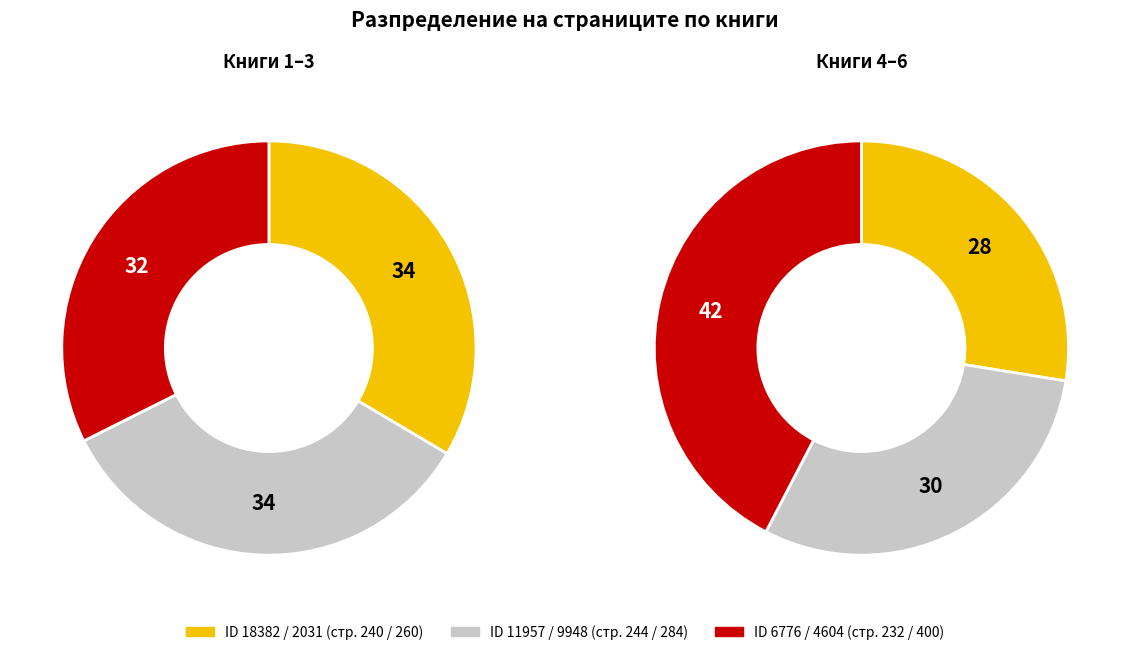

What is the ratio of the value at 6776 to the value at 11957?

1.0